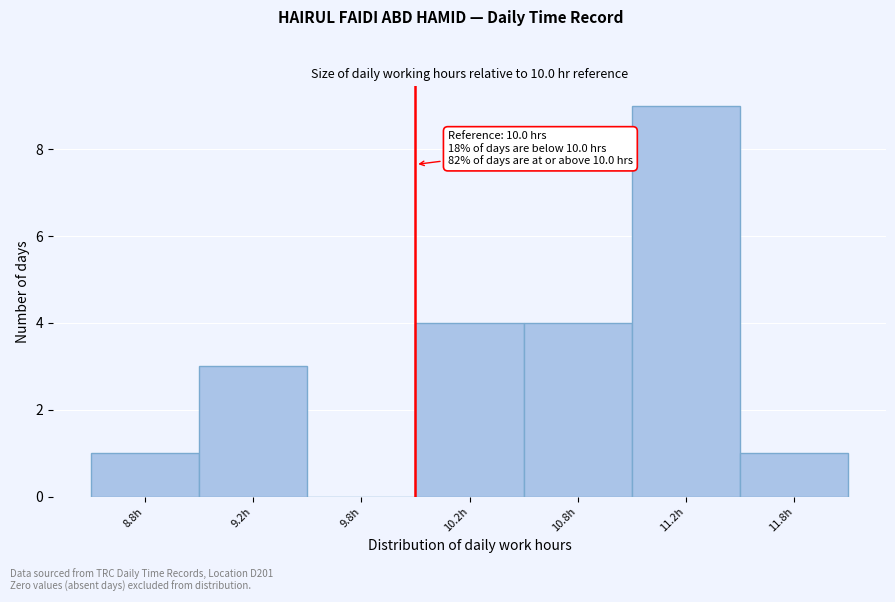

Reading left to right, extract all data points from this chart.

8.8h=1	9.2h=3	9.8h=0	10.2h=4	10.8h=4	11.2h=9	11.8h=1